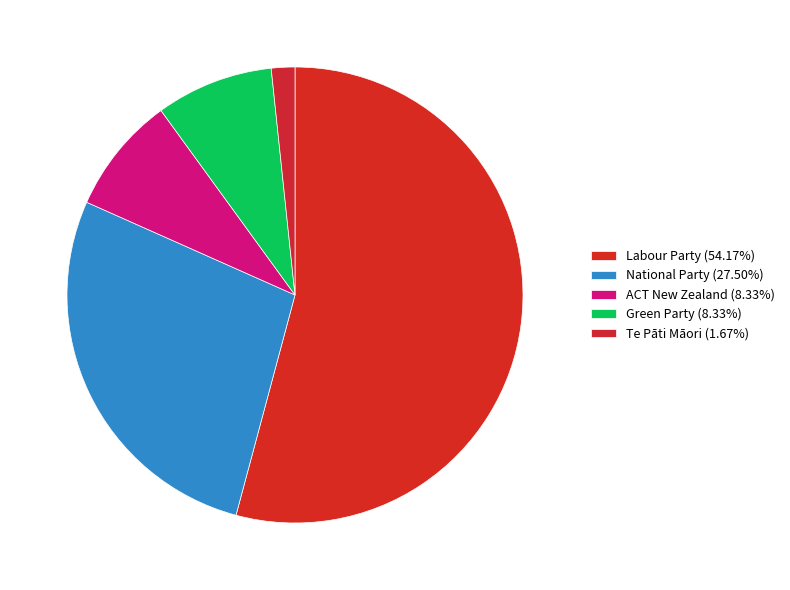

Count the number of slices in the pie.

5